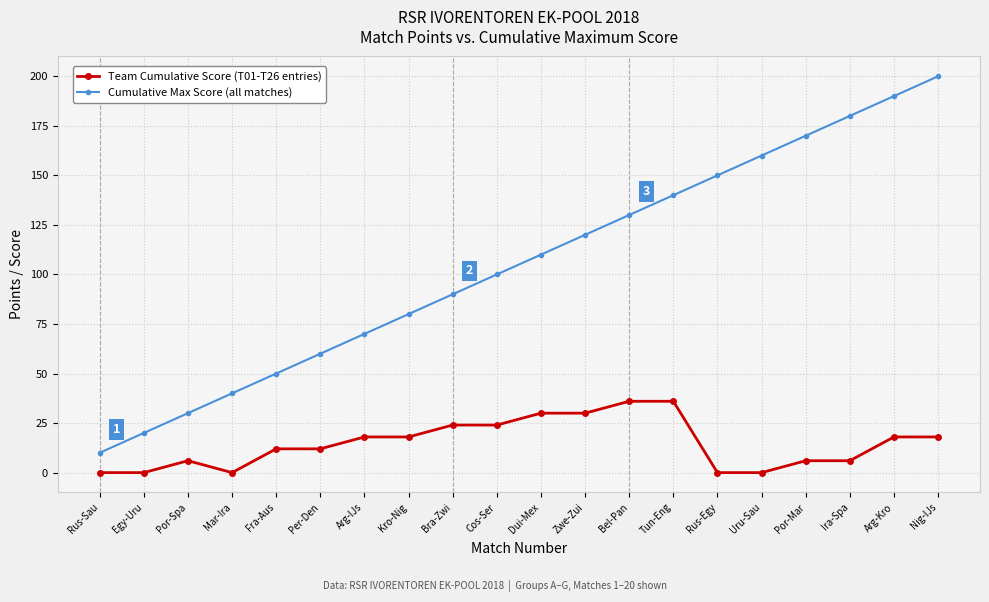

True or false: Cumulative Max Score (all matches) has a value of 68 at Nig-IJs.

False